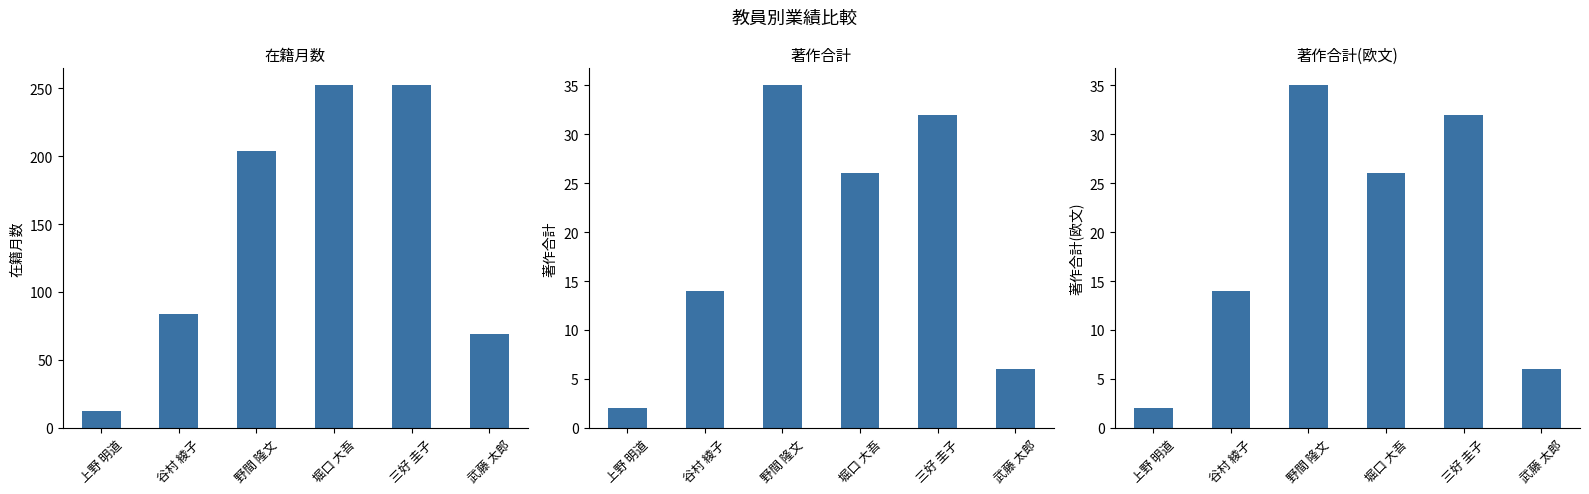

At how many categories does at least one series exceed 210?

2